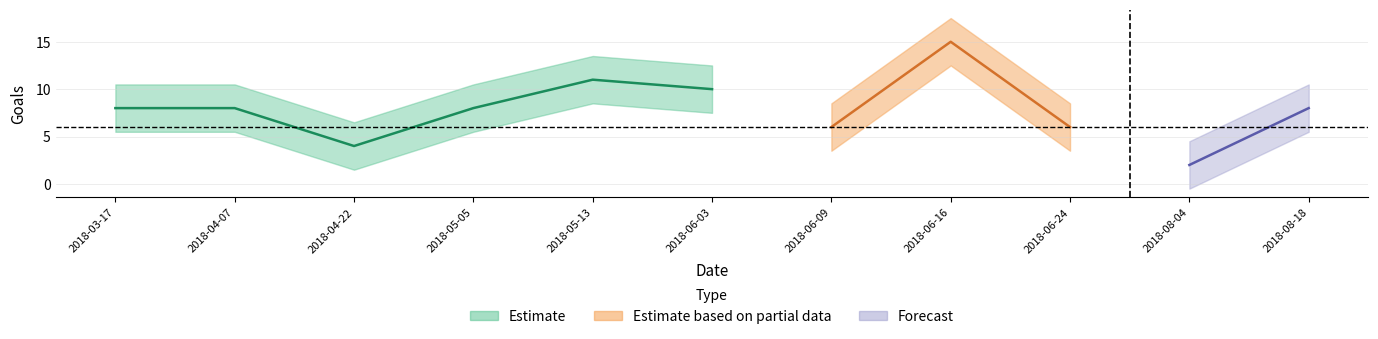

What is the sum of all TH values?

89